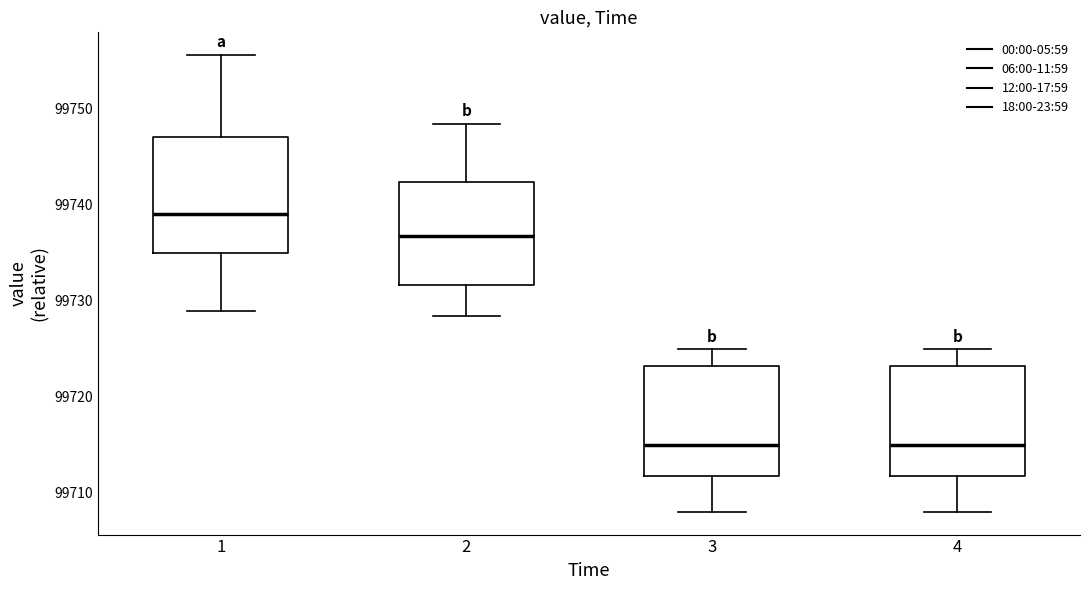

Reading left to right, read every box against the y-axis: the position of its median line, the range the box covers, and the ends of its whiskers. The values are not printed on the chart, so give them approximately, as read against the axis.

1: median 99739, box 99735 to 99747, whiskers 99729 to 99756
2: median 99737, box 99732 to 99742, whiskers 99728 to 99748
3: median 99715, box 99712 to 99723, whiskers 99708 to 99725
4: median 99715, box 99712 to 99723, whiskers 99708 to 99725